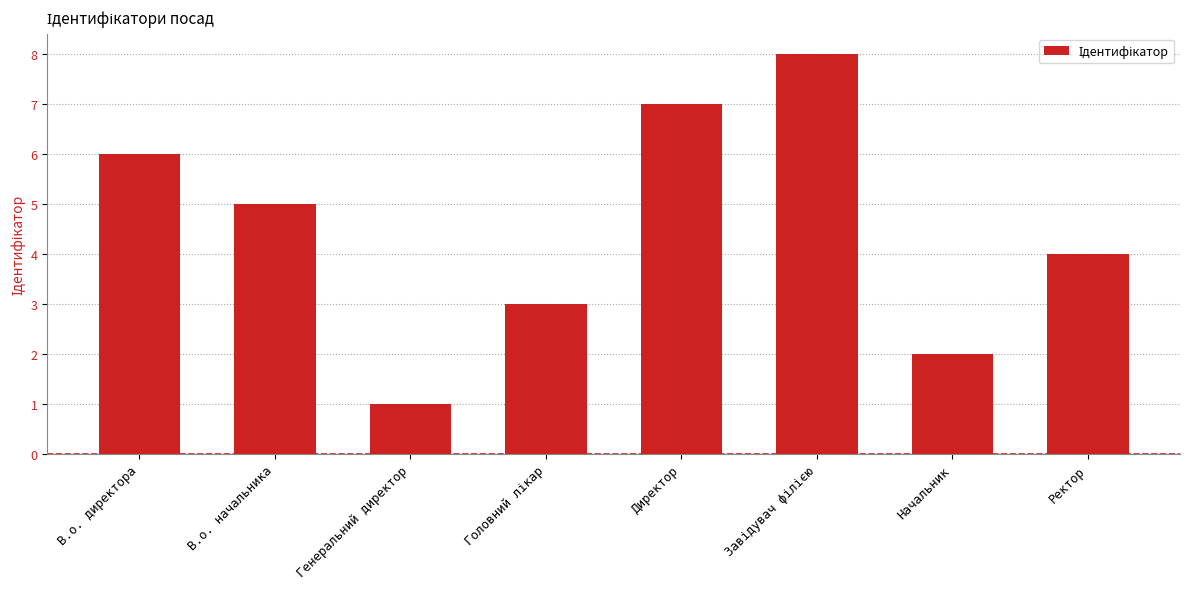

Between Генеральний директор and Ректор, which is larger?

Ректор